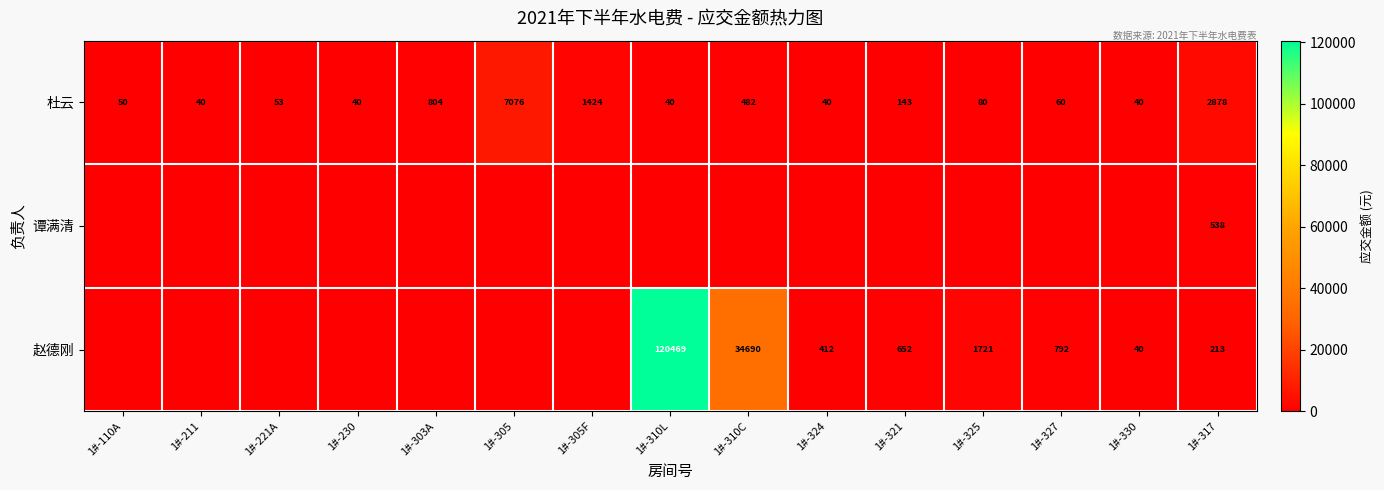

Where does the 杜云 series first go above 60?

1#-303A